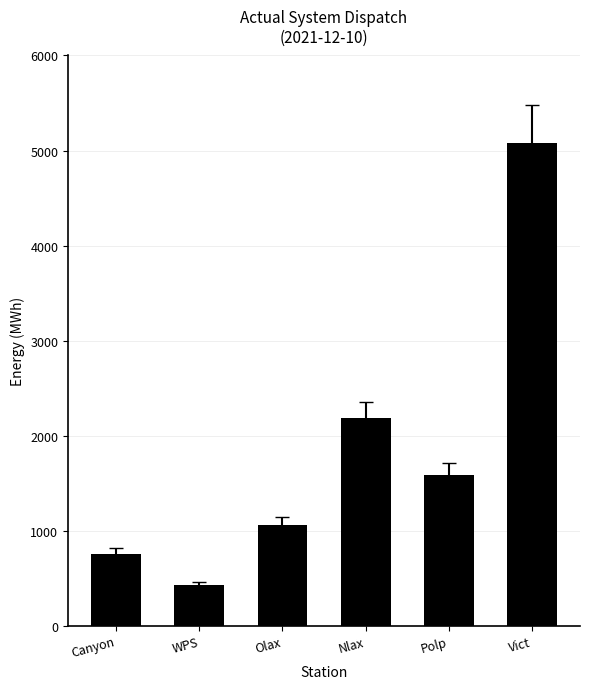

List the labels in order of value, largest first.

Vict, Nlax, Polp, Olax, Canyon, WPS